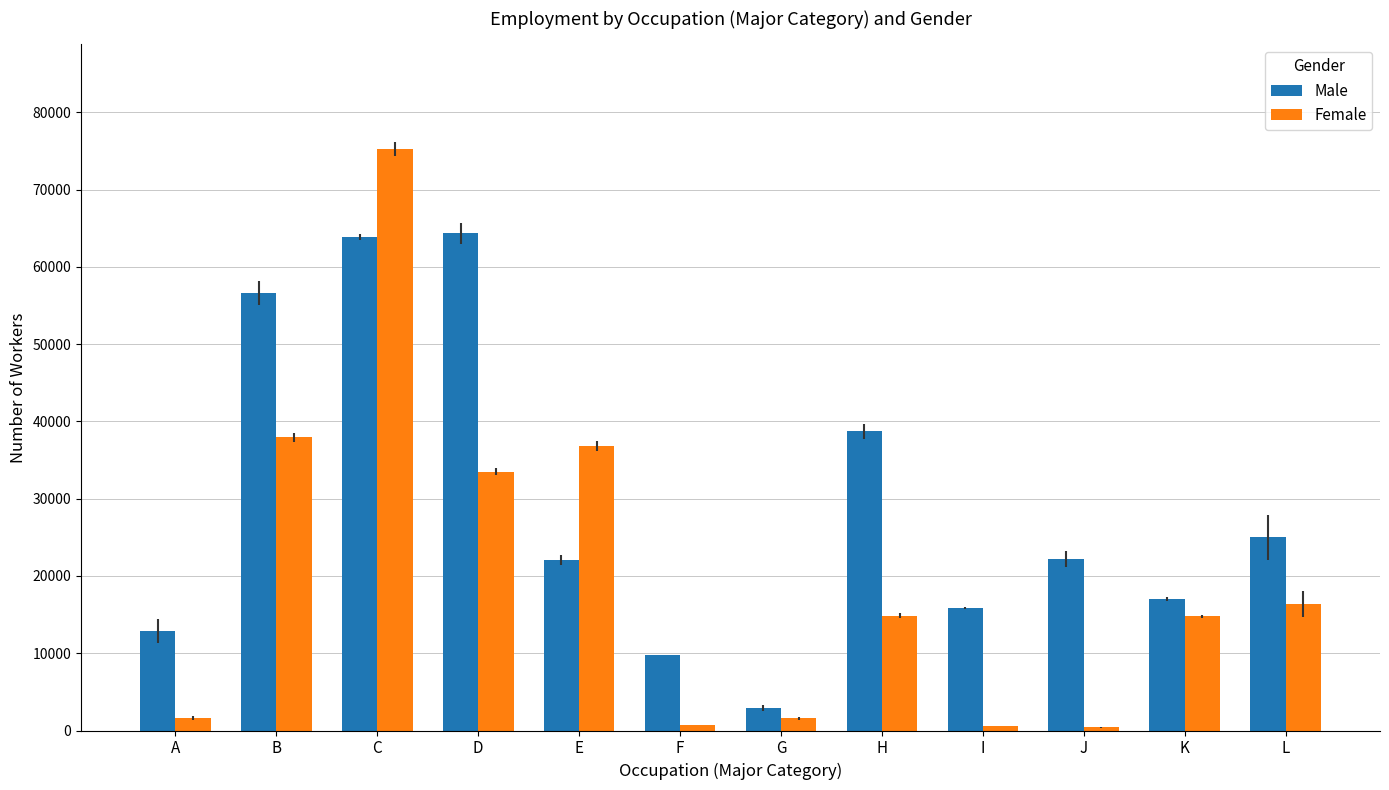

Where is Male nearest to the value 33635?

H